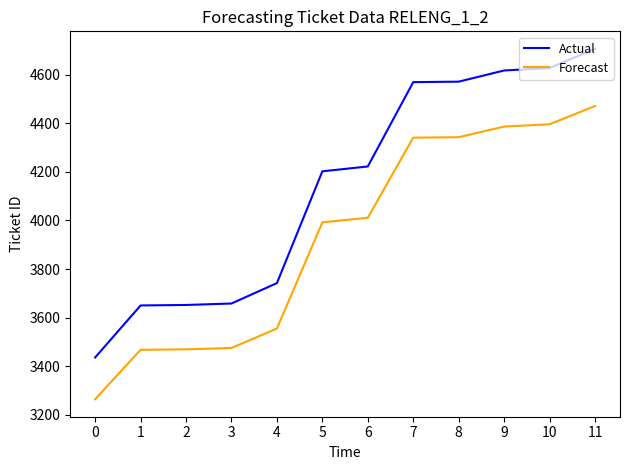

What is the minimum value shown in the chart?

3264.2